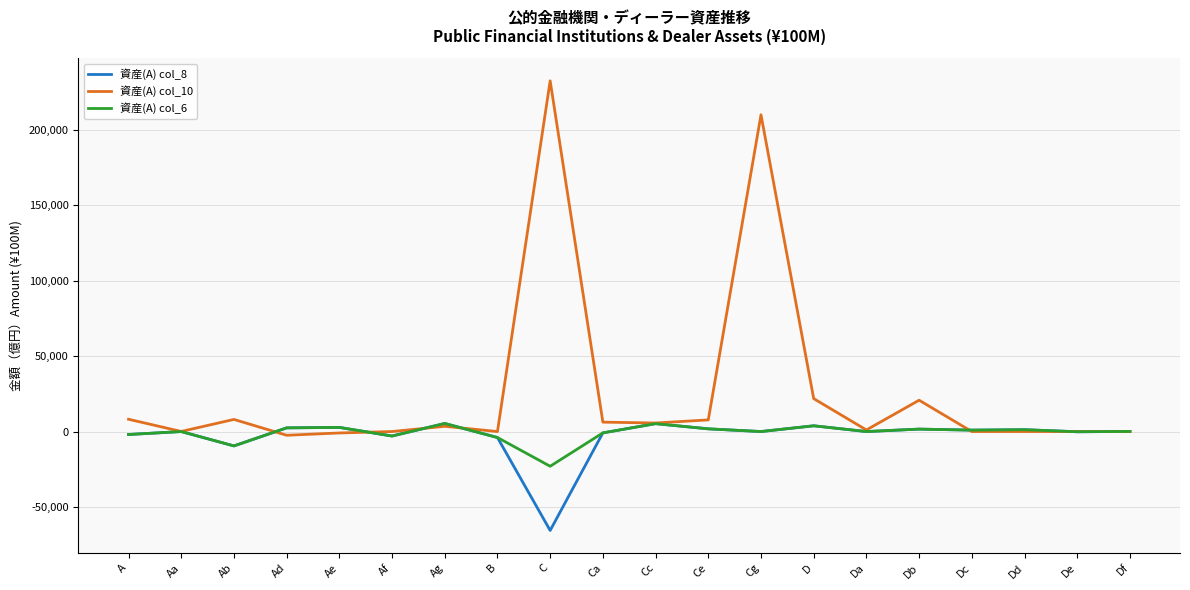

The value of 資産(A) col_10 at Aa is 53. True or false?

True